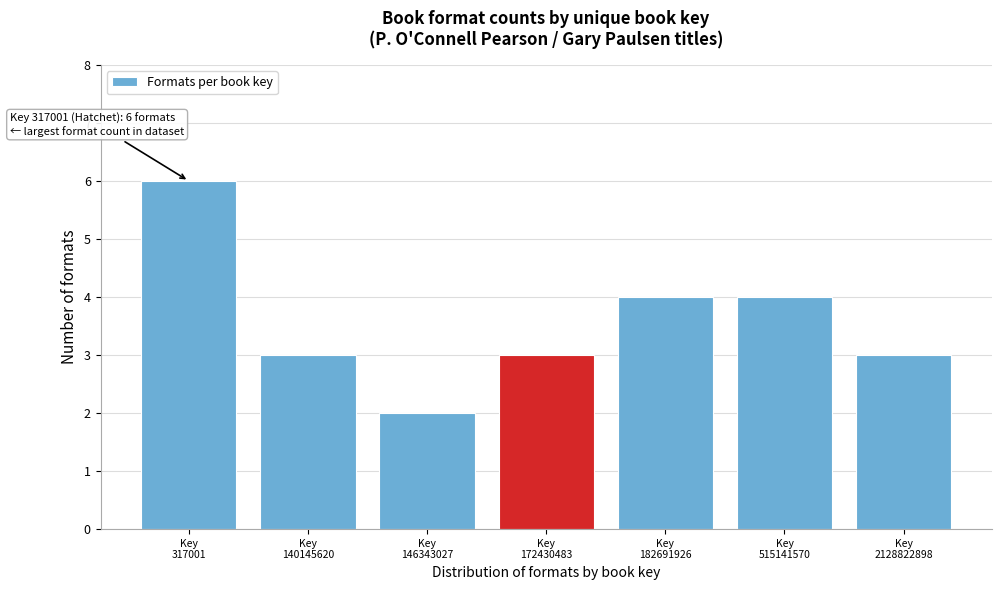

Reading right to left, what are all the values shown in this chart?

3	4	4	3	2	3	6